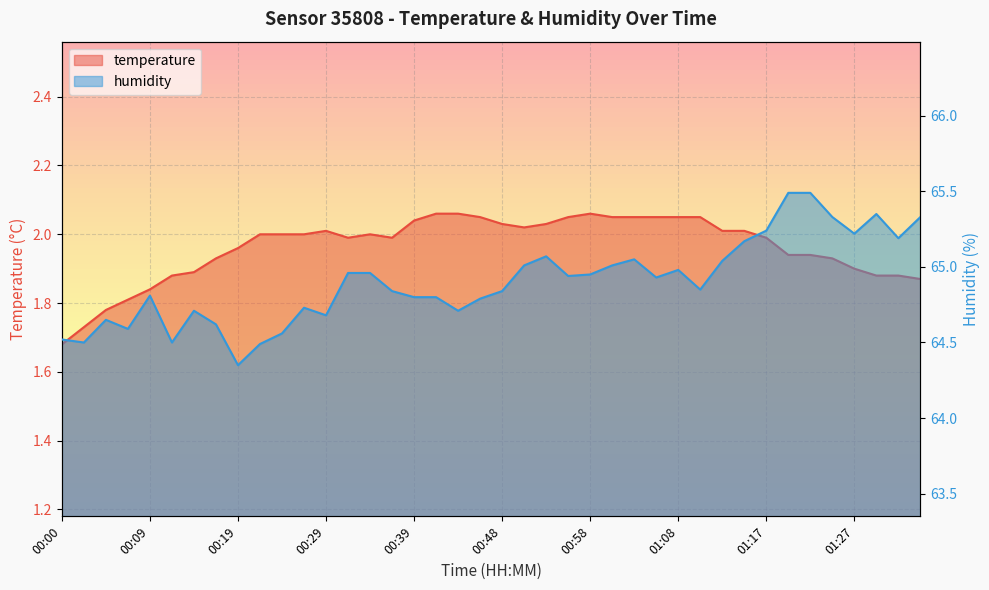

What is the approximate value of temperature at 01:08?

2.0